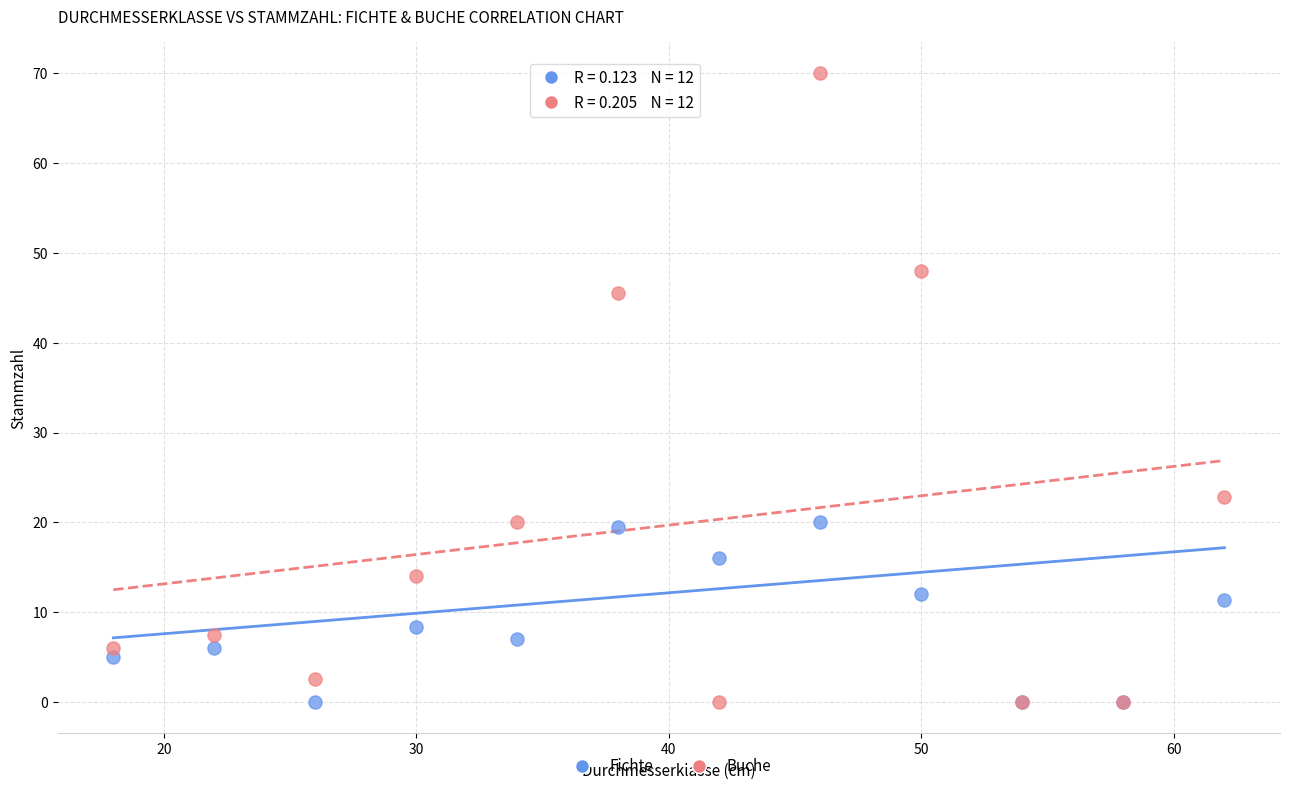

Which series reaches the maximum Y coordinate?

Buche